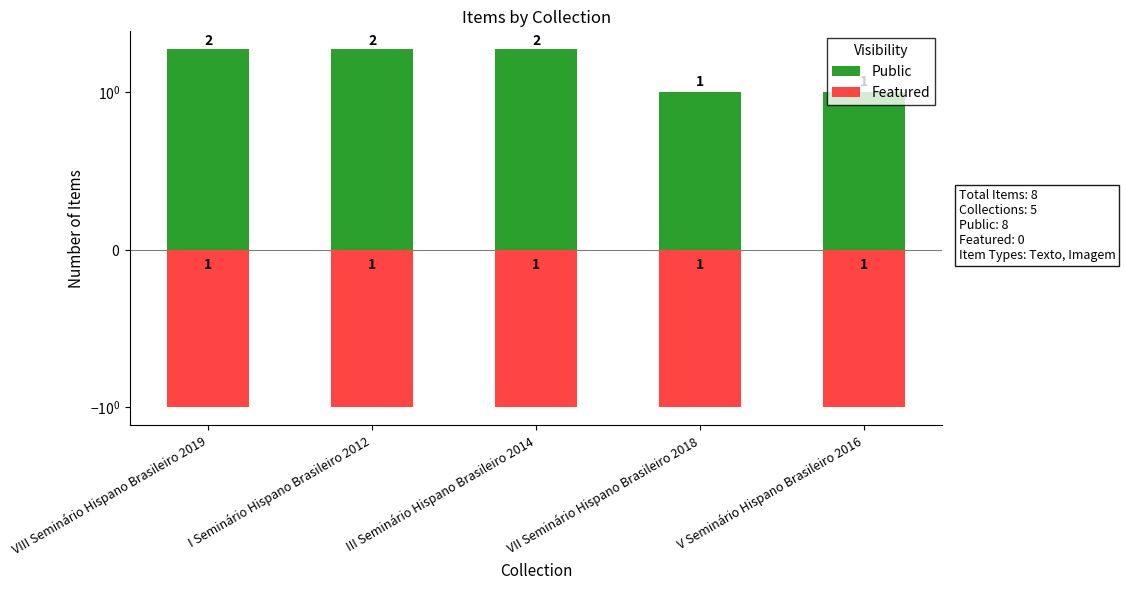

How many data points does each series have?

5